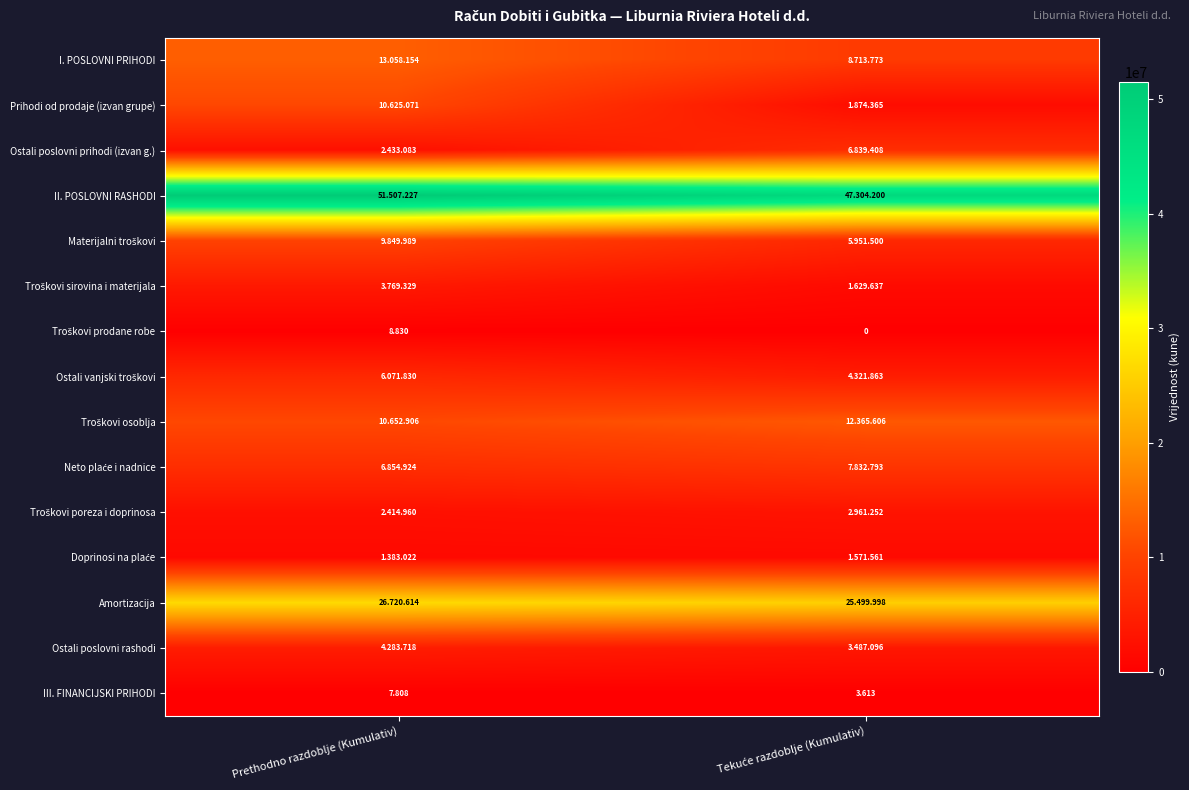

What is the difference between the Prihodi od prodaje (izvan grupe) values at Prethodno razdoblje (Kumulativ) and Tekuće razdoblje (Kumulativ)?

8750706